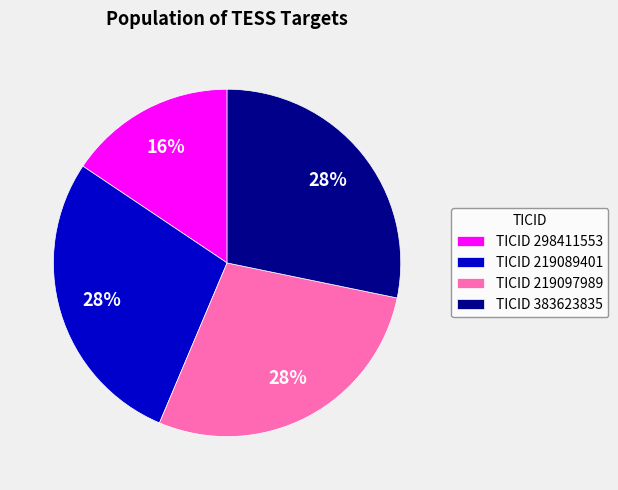

Which slice is the smallest?

TICID 298411553